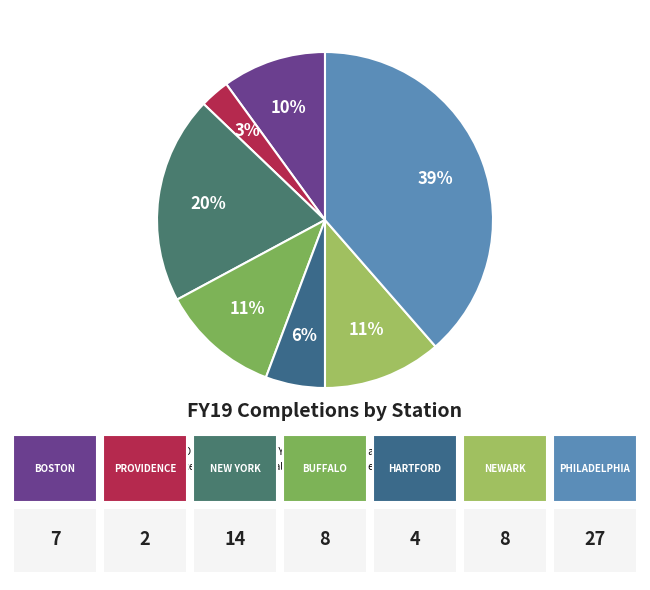

Which slice is the smallest?

Providence RO